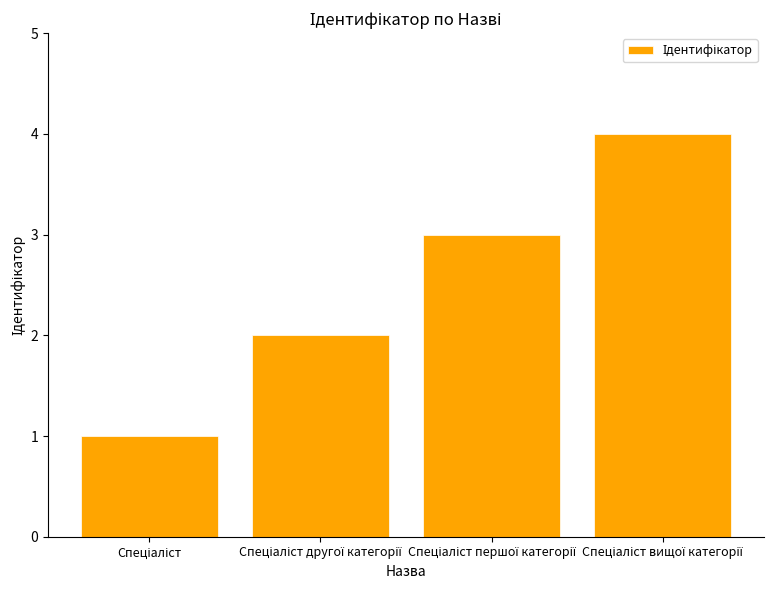

What is the sum of all values?

10